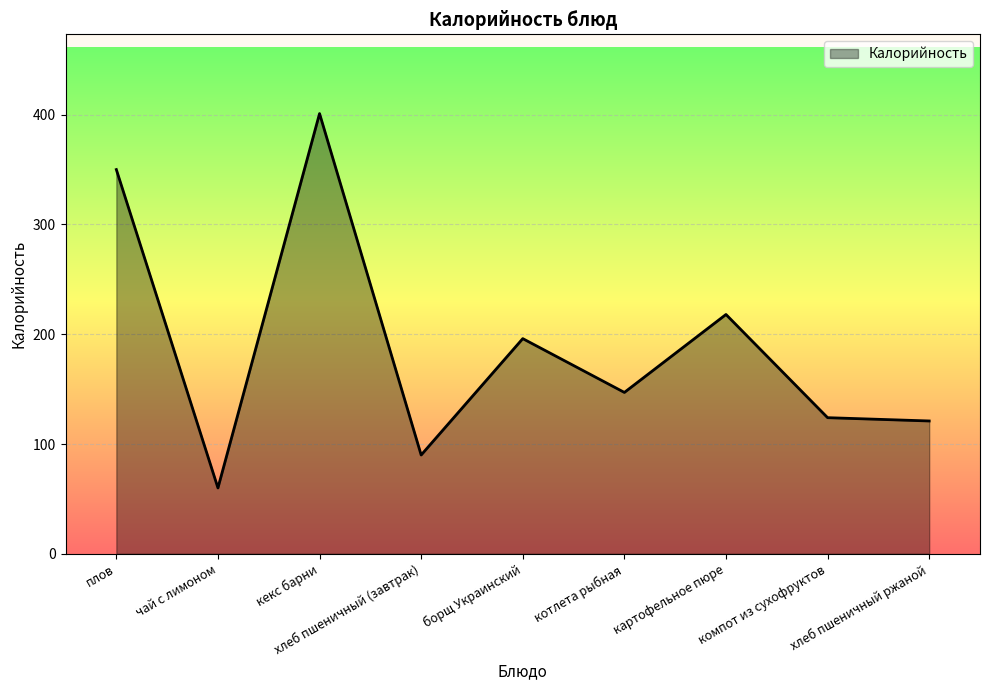

How many lines are shown in the chart?

1